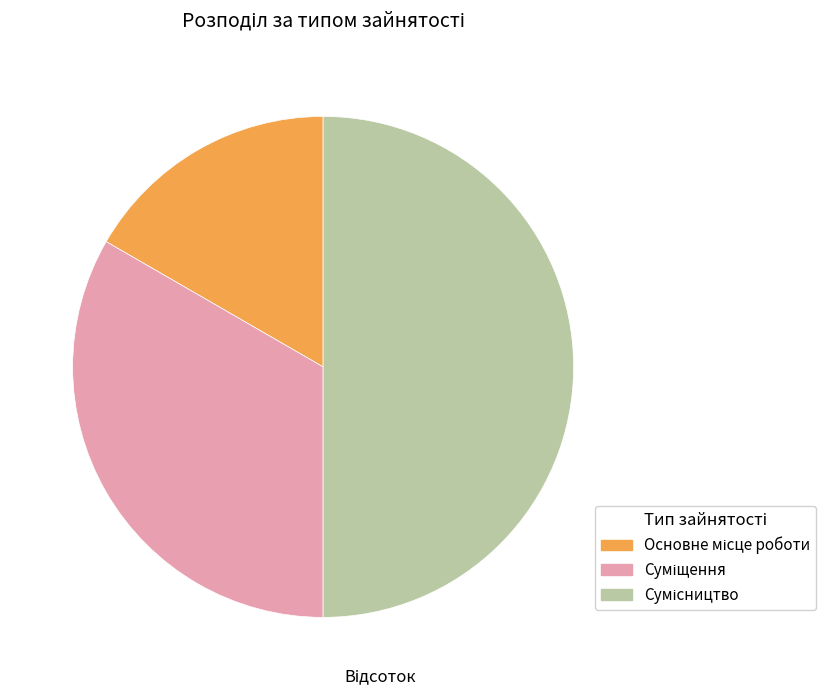

To the nearest percent, what is the difference between the largest and smallest slice percentages?

33%